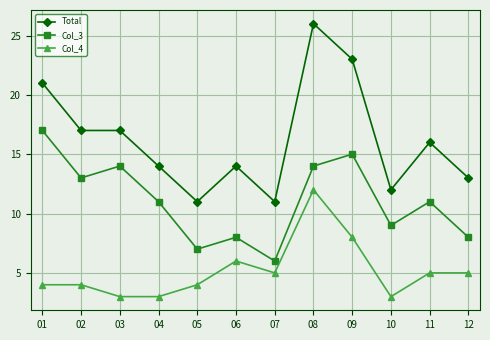

What is the difference between the maximum and second lowest values in the Col_3 series?

10